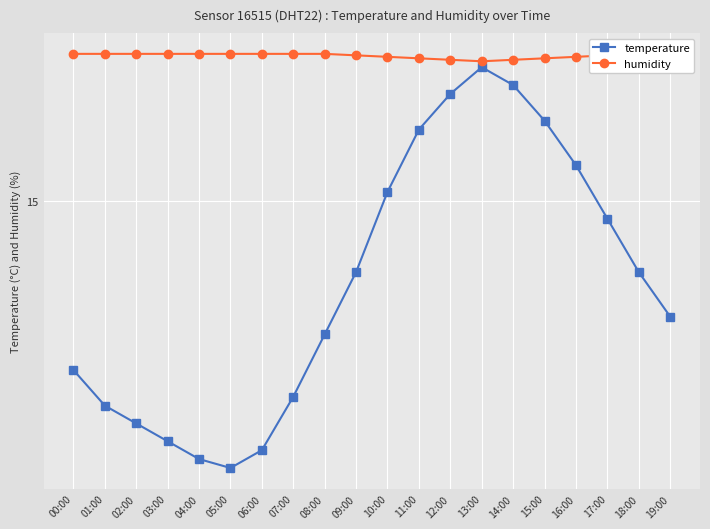

Reading left to right, list all the values displayed in this chart.

temperature: 00:00=13.1	01:00=12.7	02:00=12.5	03:00=12.3	04:00=12.1	05:00=12.0	06:00=12.2	07:00=12.8	08:00=13.5	09:00=14.2	10:00=15.1	11:00=15.8	12:00=16.2	13:00=16.5	14:00=16.3	15:00=15.9	16:00=15.4	17:00=14.8	18:00=14.2	19:00=13.7
humidity: 00:00=16.7	01:00=16.7	02:00=16.7	03:00=16.7	04:00=16.7	05:00=16.7	06:00=16.7	07:00=16.7	08:00=16.7	09:00=16.6	10:00=16.6	11:00=16.6	12:00=16.6	13:00=16.6	14:00=16.6	15:00=16.6	16:00=16.6	17:00=16.6	18:00=16.7	19:00=16.7